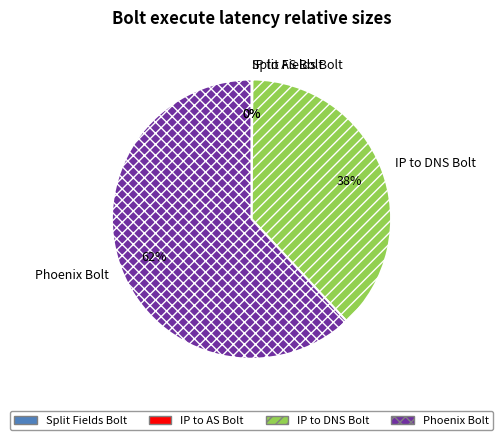

Between IP to DNS Bolt and Phoenix Bolt, which is larger?

Phoenix Bolt